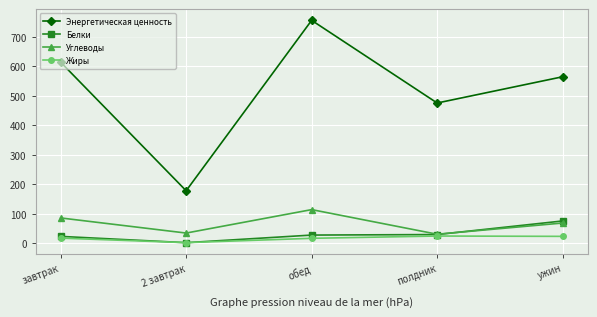

What is the highest value of the Жиры series?

25.1